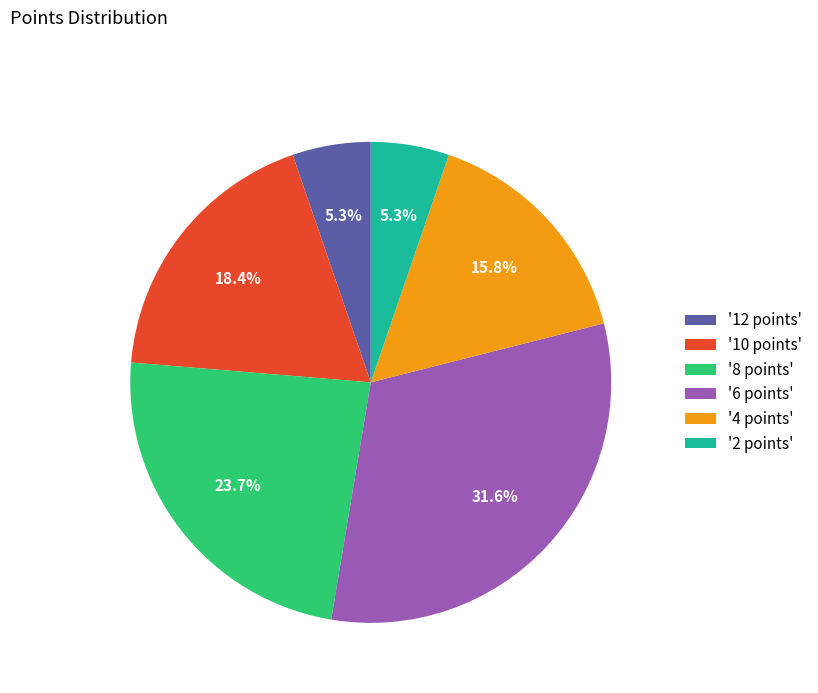

Is there any slice that represents more than half of the pie?

No